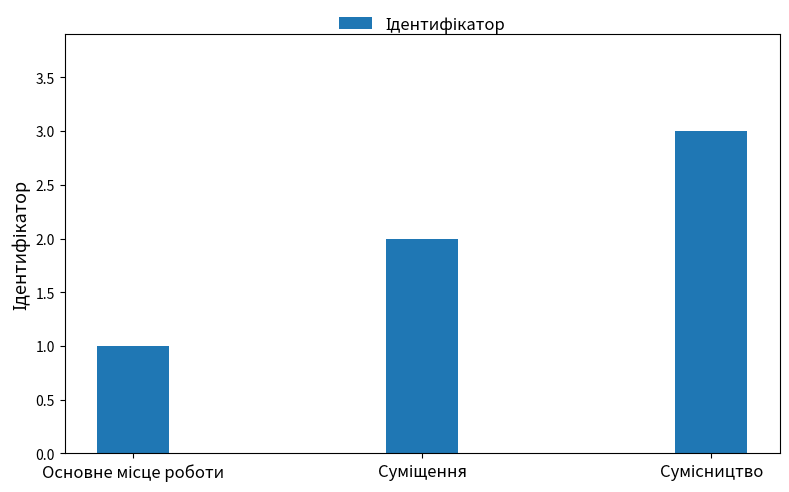

What is the greatest value displayed?

3